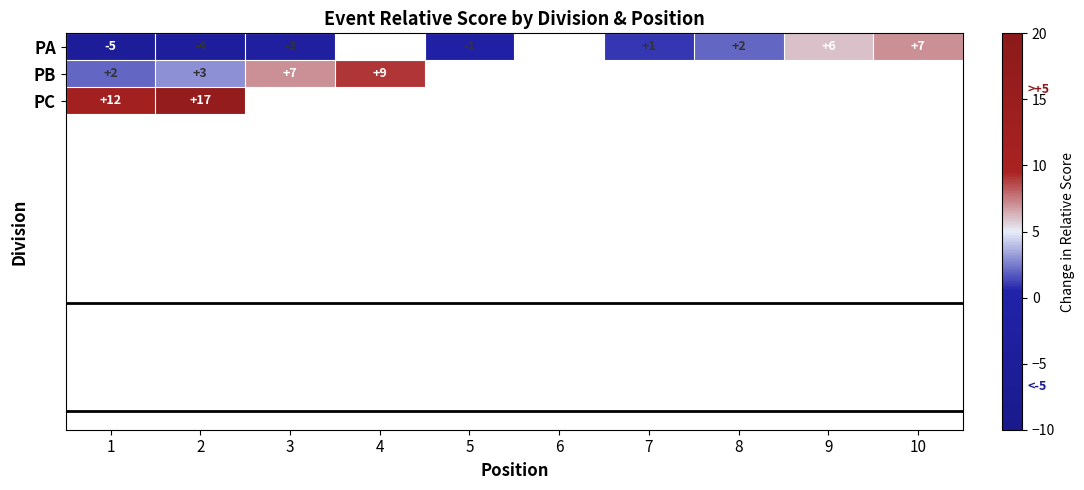

What is the sum of the PA values at 2 and 7?

-3